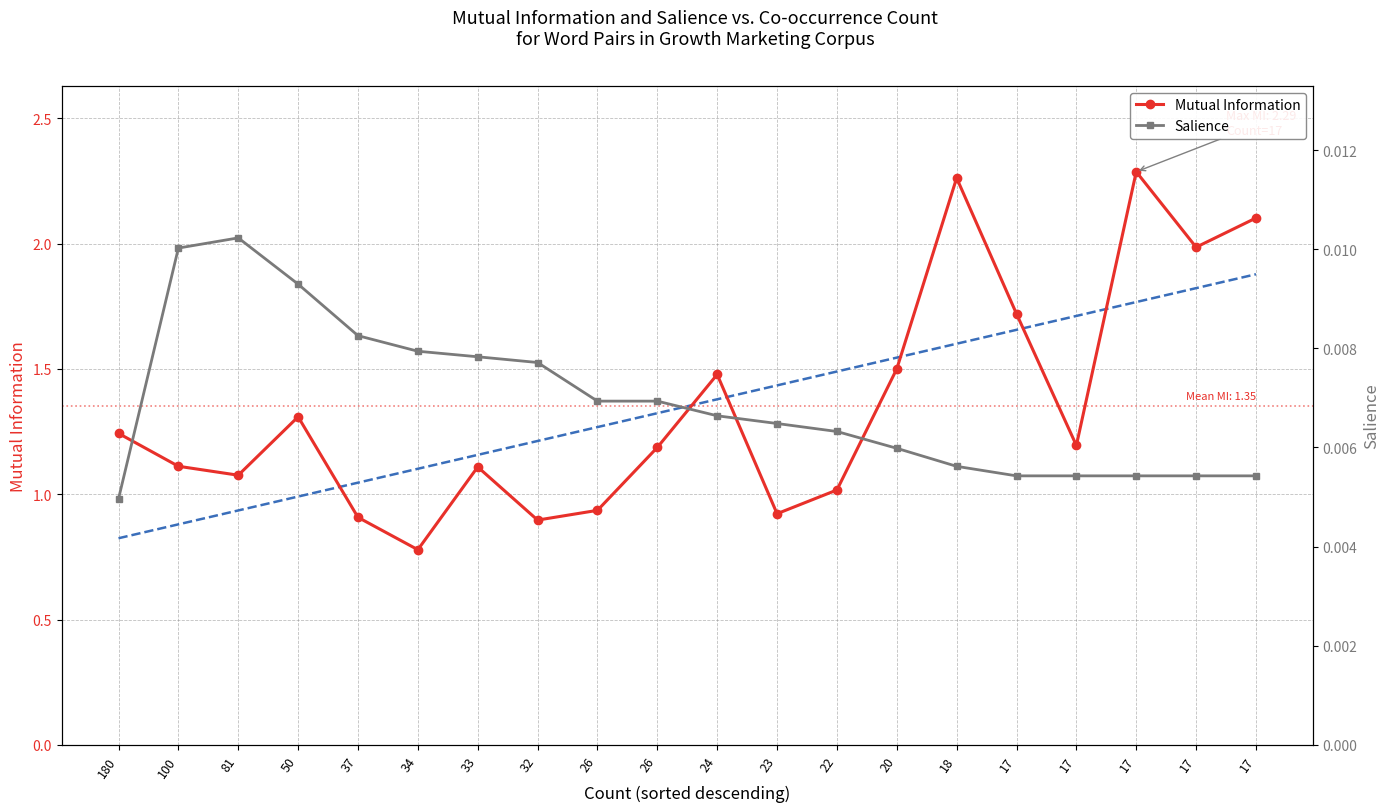

How many values in the MI trend series are below 1?

4